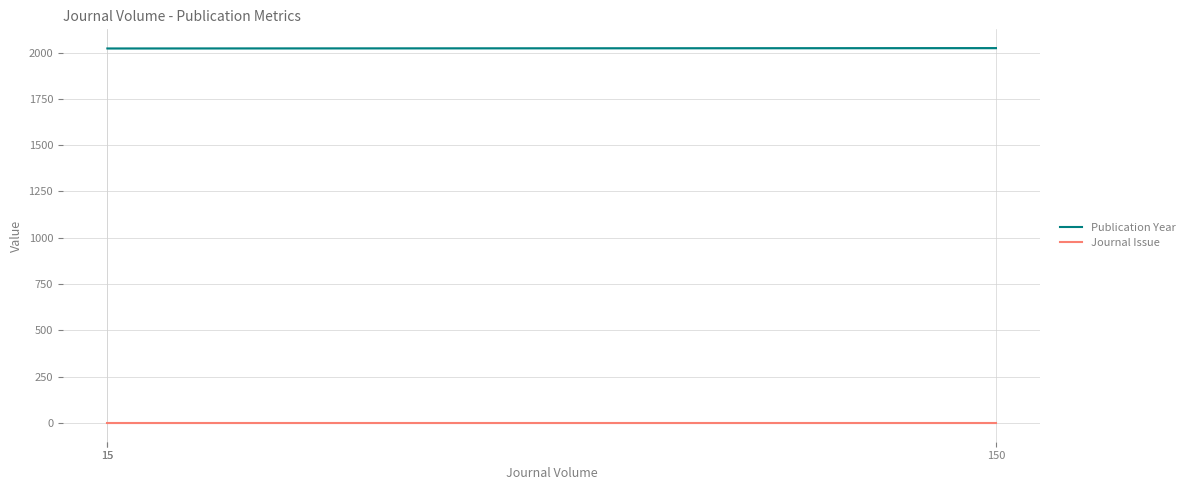

Which has a higher value, 15 or 15?

15